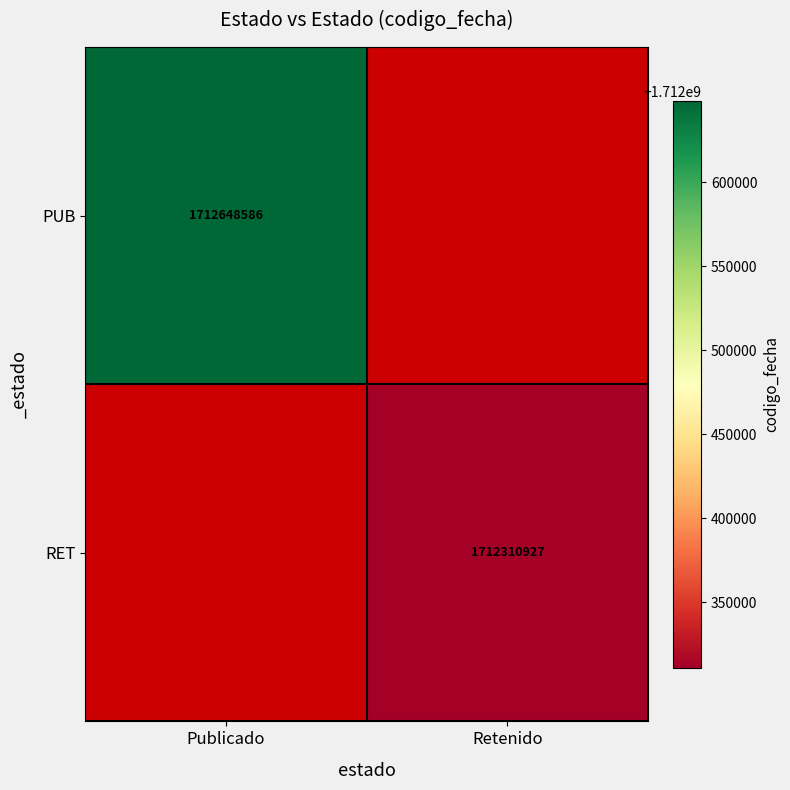

The PUB series shows 1159919568 at Publicado. True or false?

False